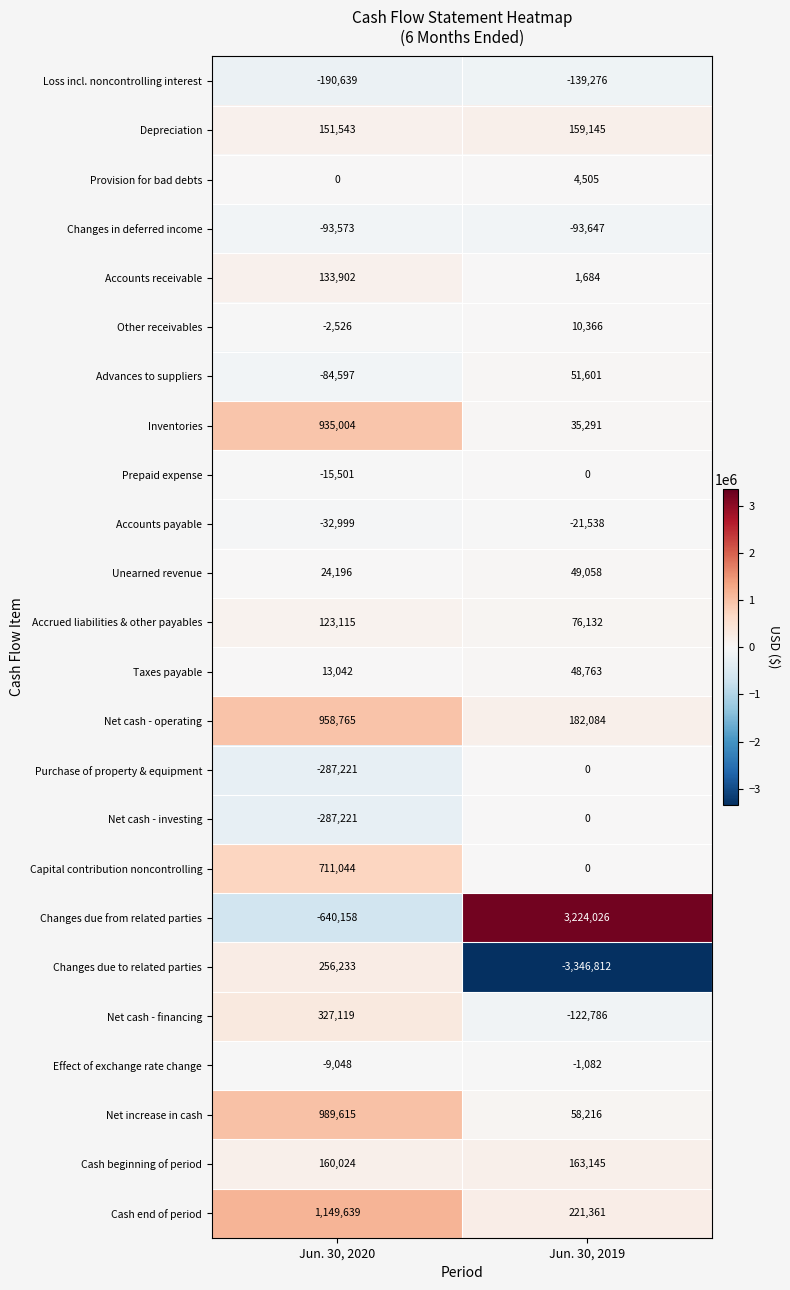

What is the difference between the maximum and minimum values in the Changes in deferred income series?

74